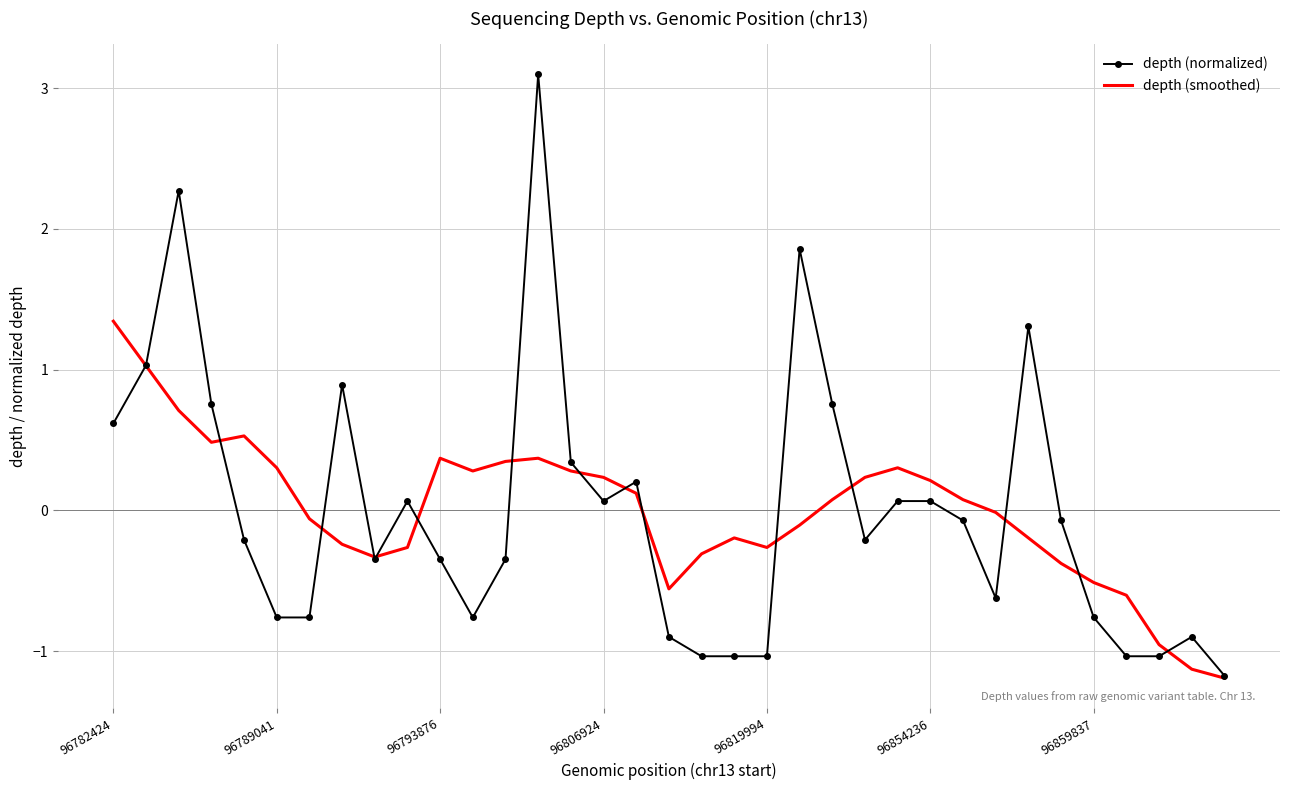

List the series in order of their peak value, highest first.

depth (normalized), depth (smoothed)